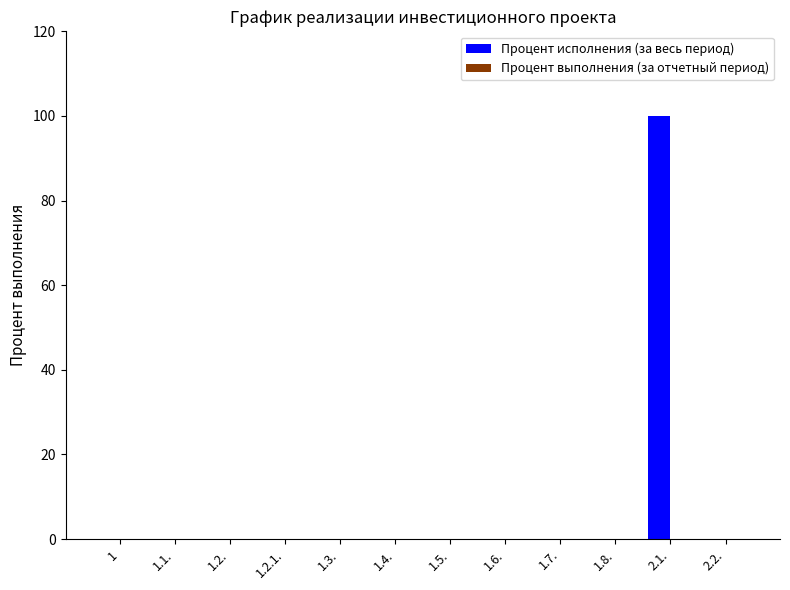

Reading left to right, extract all data points from this chart.

1=0	1.1.=0	1.2.=0	1.2.1.=0	1.3.=0	1.4.=0	1.5.=0	1.6.=0	1.7.=0	1.8.=0	2.1.=100	2.2.=0